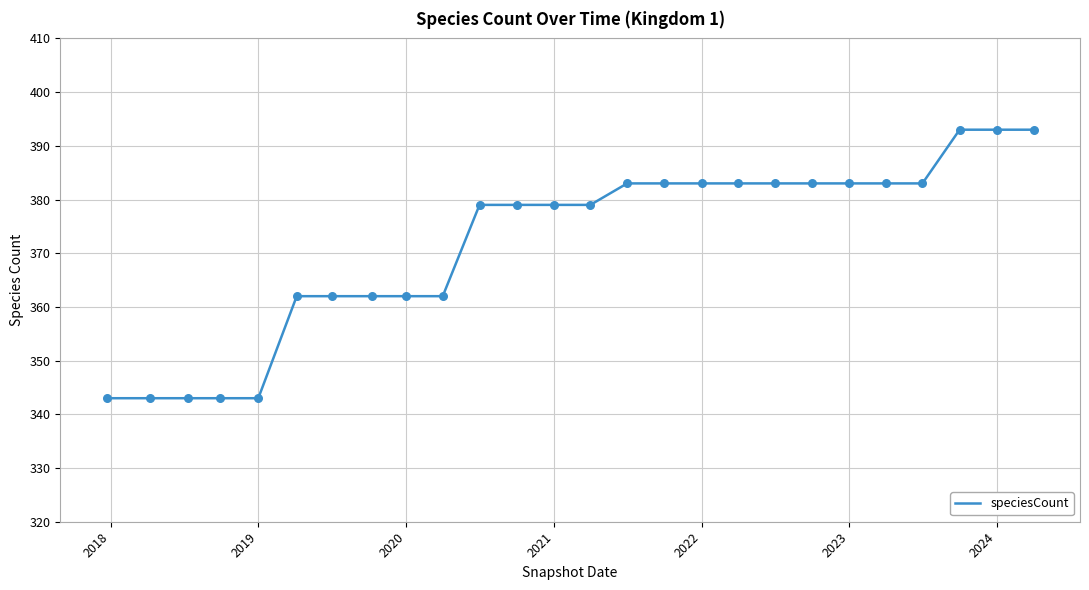

What is the minimum value shown in the chart?

343